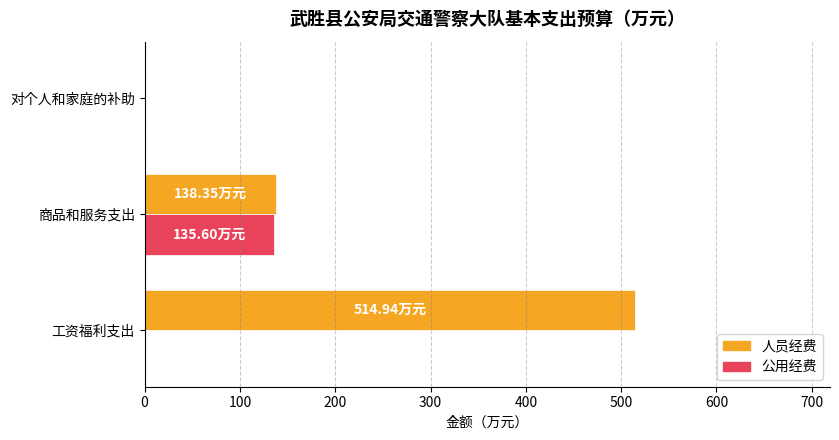

What is the sum of all 人员经费 values?

653.3